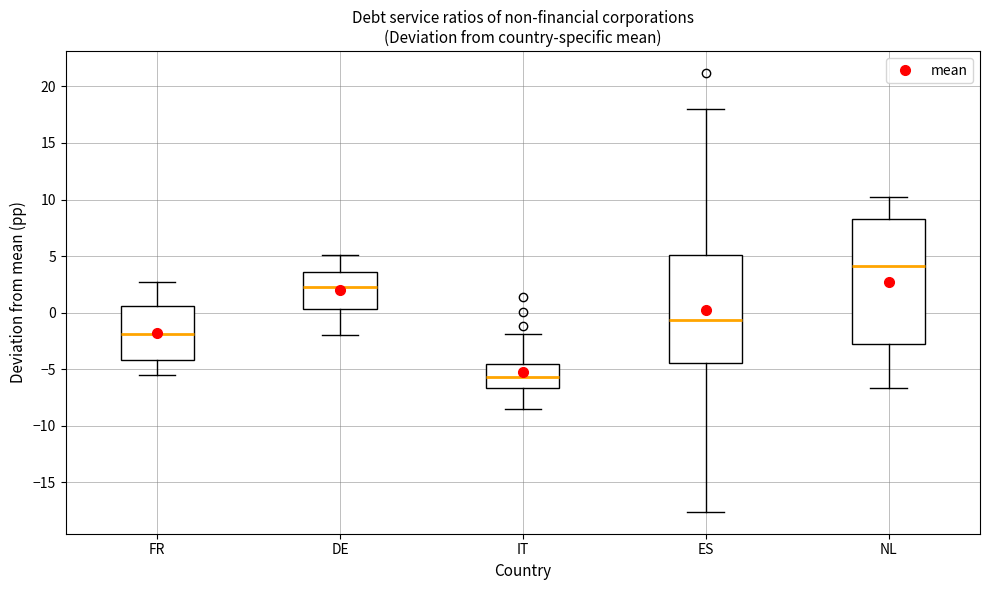

Reading left to right, read every box against the y-axis: the position of its median line, the range the box covers, and the ends of its whiskers. The values are not printed on the chart, so give them approximately, as read against the axis.

FR: median -2.0, box -4.0 to 0.5, whiskers -5.5 to 2.5
DE: median 2.0, box 0.5 to 3.5, whiskers -2.0 to 5.0
IT: median -5.5, box -6.5 to -4.5, whiskers -8.5 to -2.0
ES: median -0.5, box -4.5 to 5.0, whiskers -17.5 to 18.0
NL: median 4.0, box -2.5 to 8.5, whiskers -6.5 to 10.0